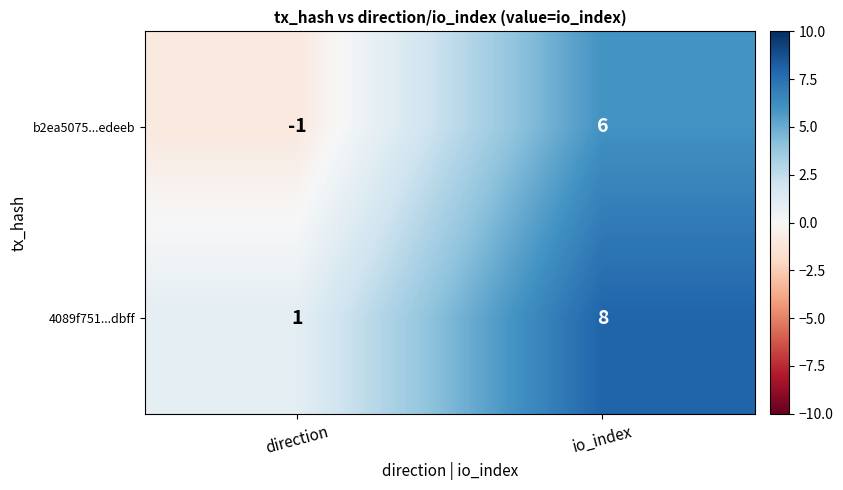

Is it true that 4089f751...dbff equals 4 at io_index?

False